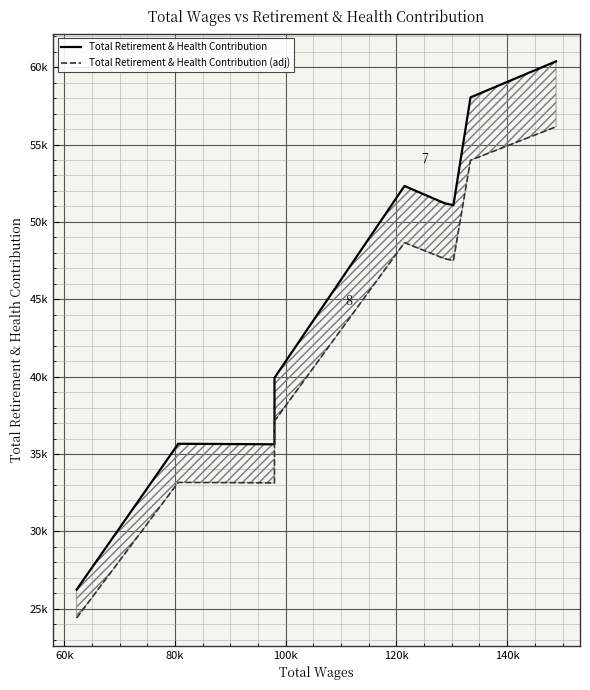

True or false: Total Retirement & Health Contribution (adj) and Total Retirement & Health Contribution cross at least once.

False